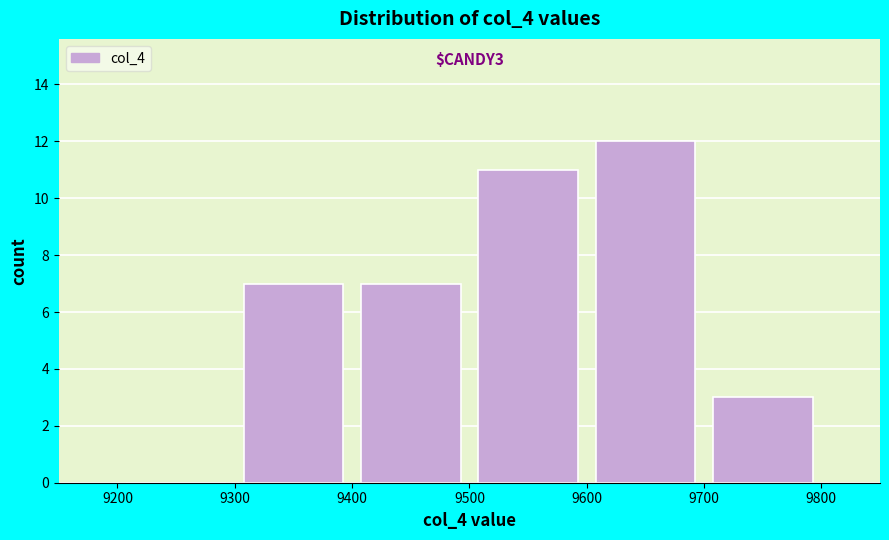

Over which range of the x-axis is the bar tallest?

9600 to 9700